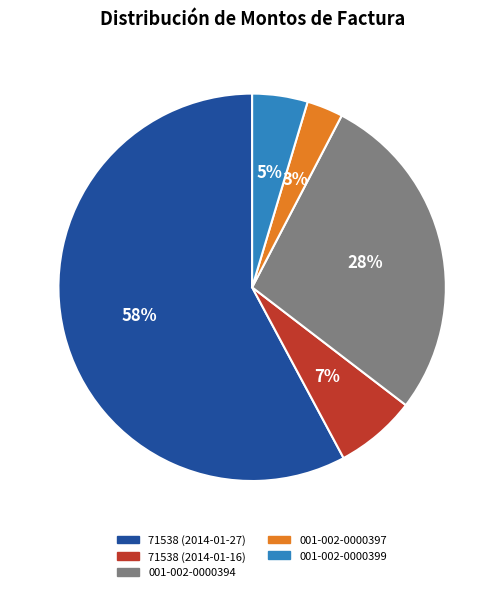

To the nearest percent, what portion does 001-002-0000397 represent?

3%